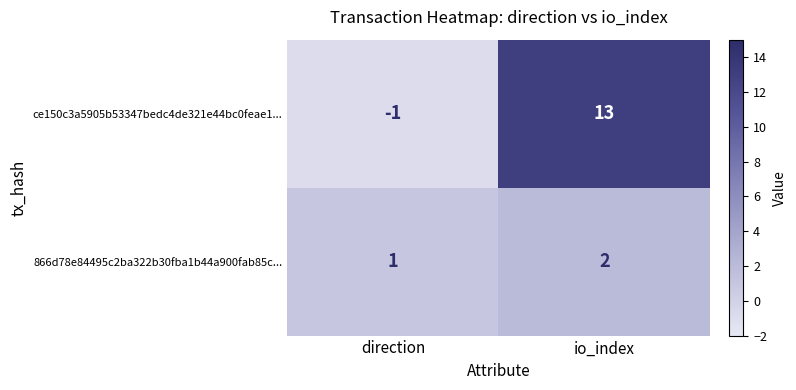

Where is ce150c3a5905b53347bedc4de321e44bc0feae1... nearest to the value 6?

direction